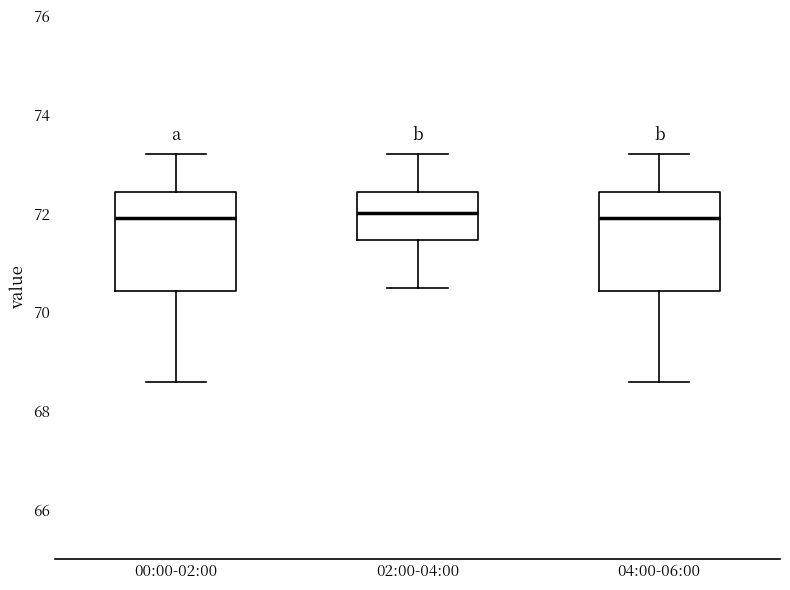

Where does the median line of the box for 02:00-04:00 sit on the y-axis? The values are not printed on the chart, so give them approximately, as read against the axis.

72.0